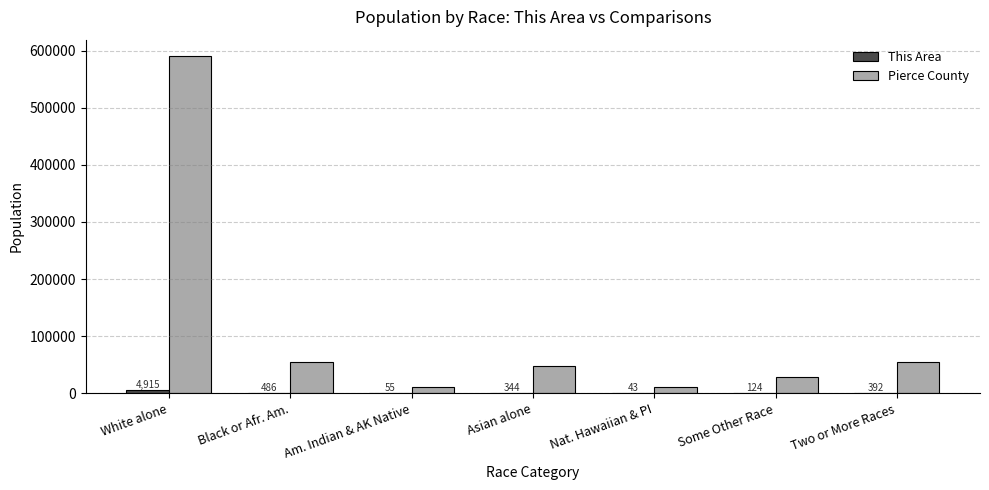

The value of Pierce County at Am. Indian & AK Native is 10879. True or false?

True